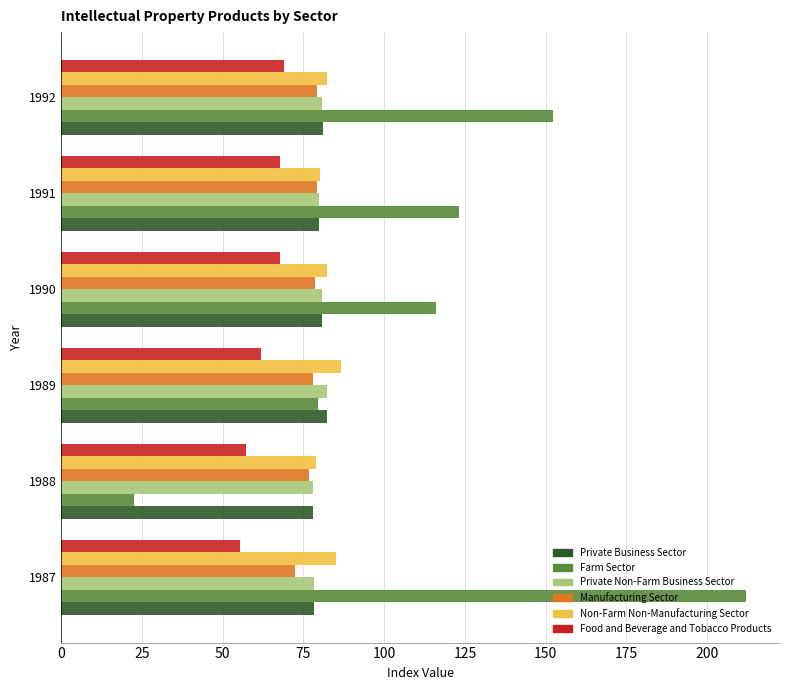

How many series are shown in this chart?

6